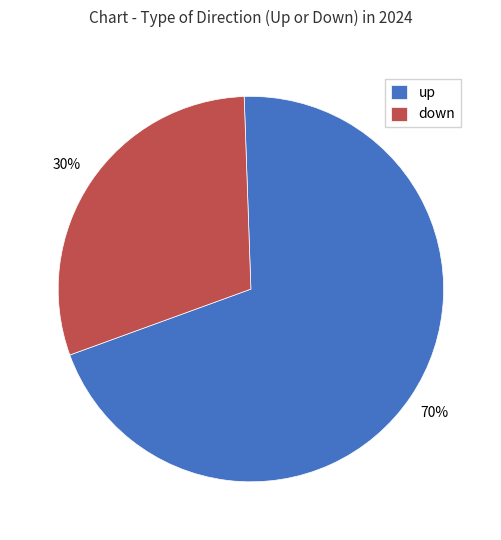

Does any single category account for the majority?

Yes